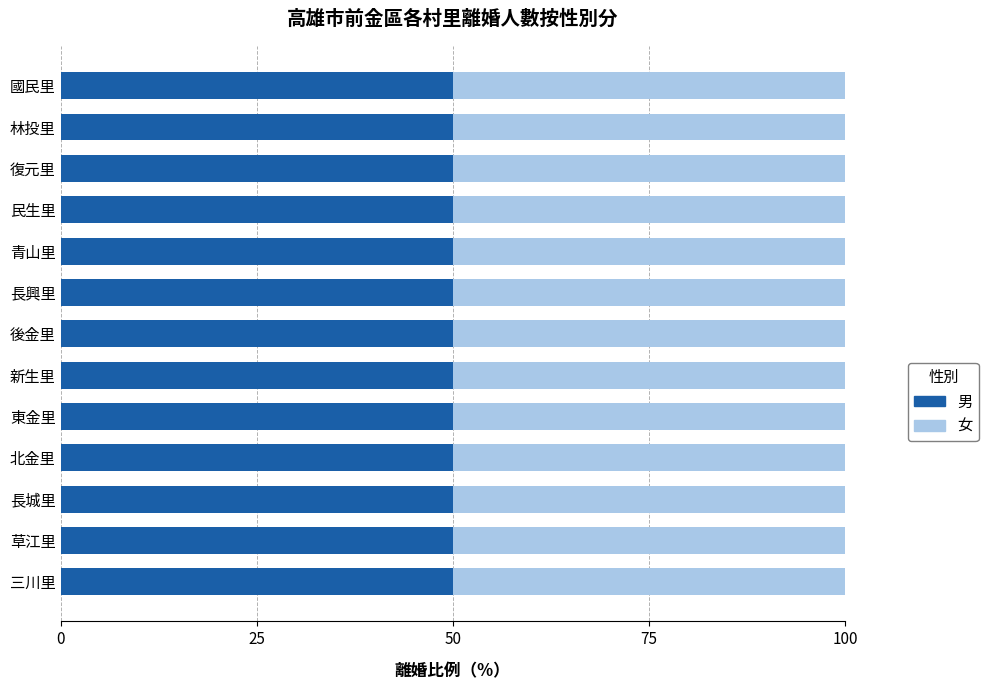

What position from the left is 北金里?

4